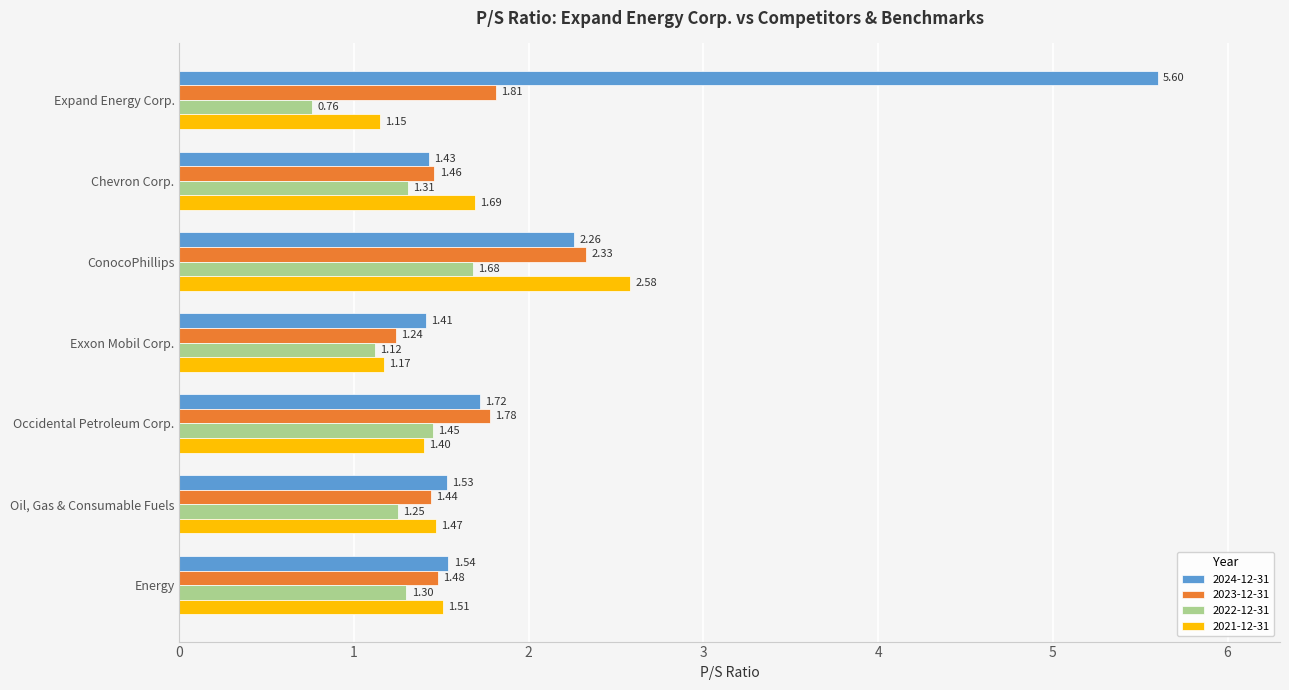

Which category has the lowest value in the 2021-12-31 series?

Expand Energy Corp.